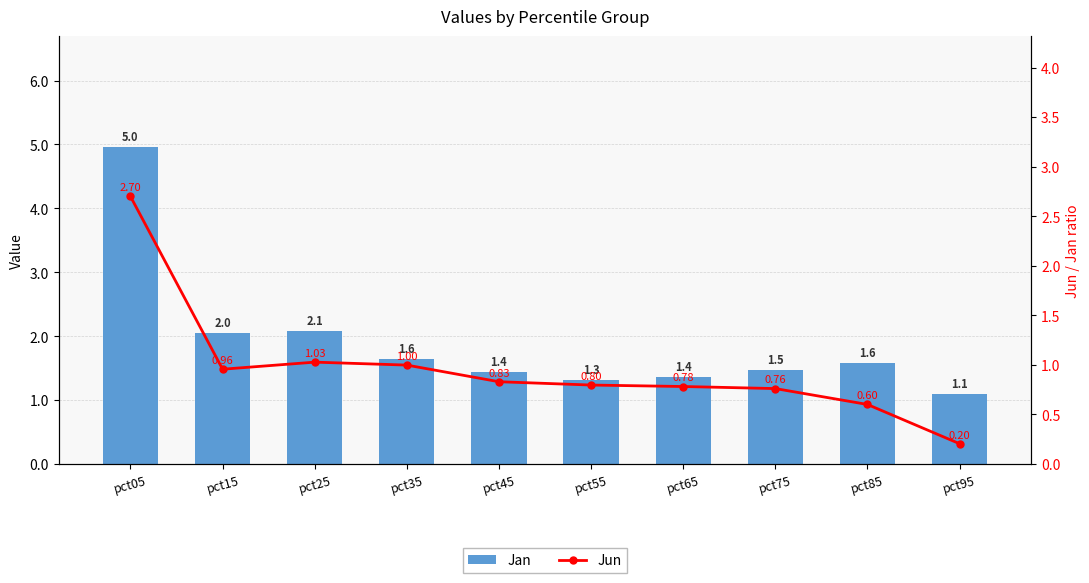

Does the chart contain any negative values?

No